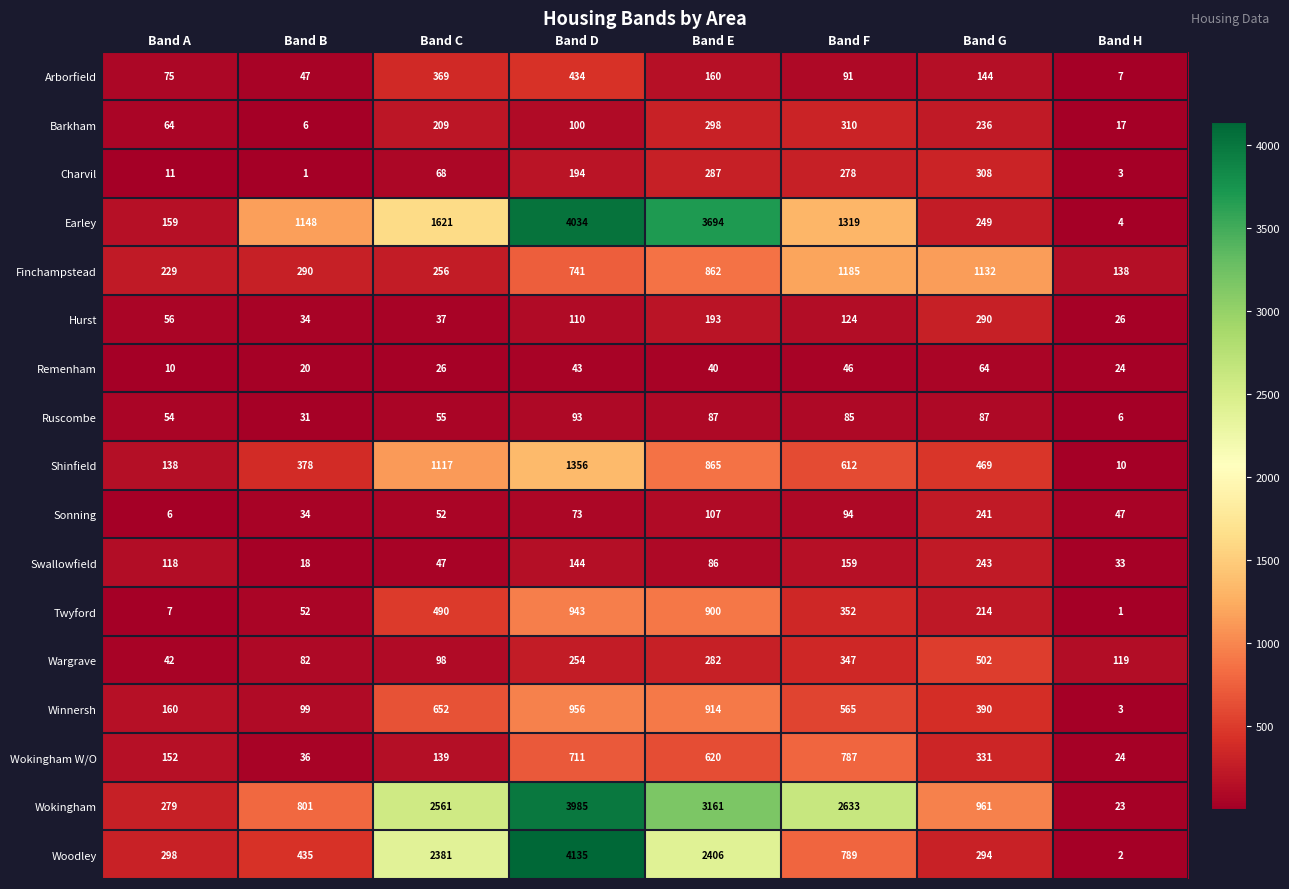

At which category does the chart reach its peak across all series?

Band D